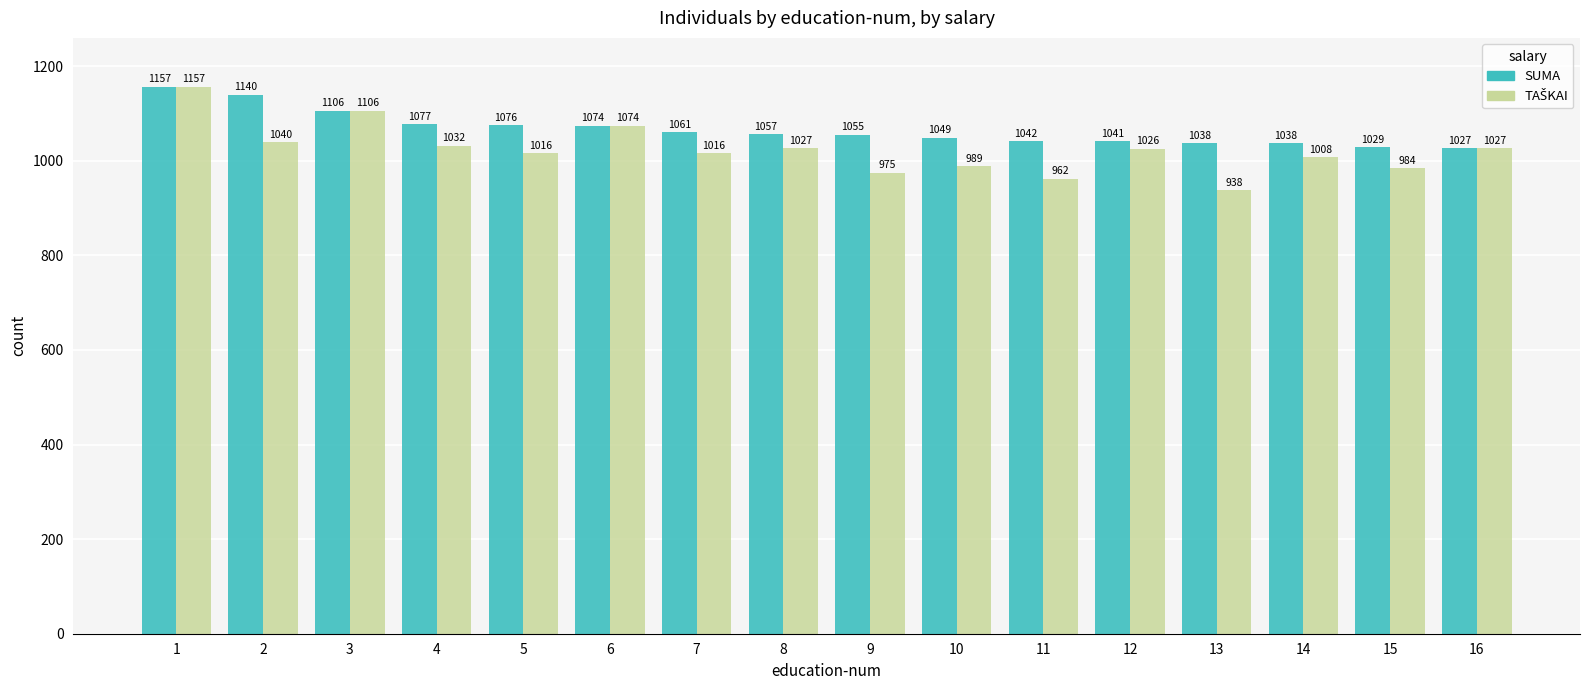

What is the difference between the highest and lowest values at 15?

45